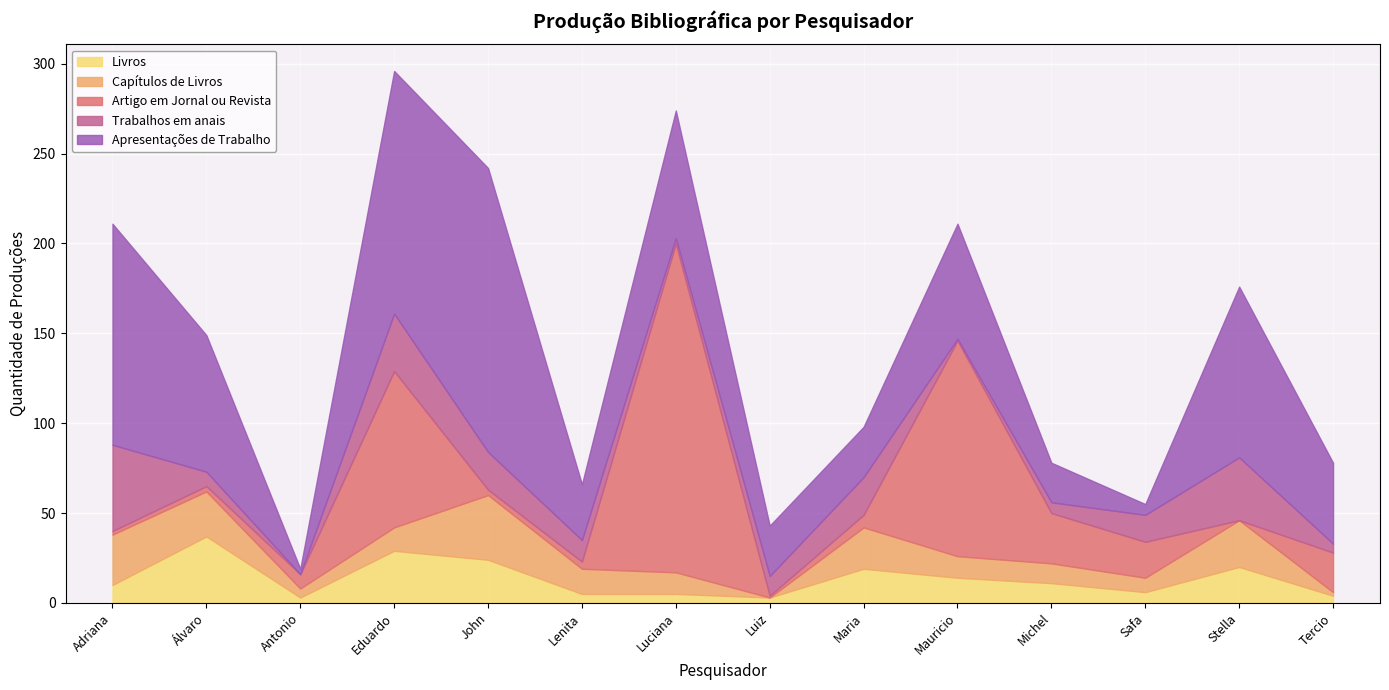

Reading left to right, what are all the values shown in this chart?

Livros: Adriana Zavaglia=10	Álvaro Silveira Faleiros=37	Antonio José Bezerra de Menezes Junior=3	Eduardo de Almeida Navarro=29	John Milton=24	Lenita Maria Rimoli Pisetta=5	Luciana Carvalho Fonseca=5	Luiz Antonio Lindo=3	Maria Silvia Cintra Martins=19	Mauricio Santana Dias=14	Michel Sleiman=11	Safa Alferd Abou Chahla Jubran=6	Stella Esther Ortweiler Tagnin=20	Tercio Loureiro Redondo=4
Capítulos de Livros: Adriana Zavaglia=28	Álvaro Silveira Faleiros=25	Antonio José Bezerra de Menezes Junior=5	Eduardo de Almeida Navarro=13	John Milton=36	Lenita Maria Rimoli Pisetta=14	Luciana Carvalho Fonseca=12	Luiz Antonio Lindo=0	Maria Silvia Cintra Martins=23	Mauricio Santana Dias=12	Michel Sleiman=11	Safa Alferd Abou Chahla Jubran=8	Stella Esther Ortweiler Tagnin=26	Tercio Loureiro Redondo=2
Artigo em Jornal ou Revista: Adriana Zavaglia=2	Álvaro Silveira Faleiros=3	Antonio José Bezerra de Menezes Junior=8	Eduardo de Almeida Navarro=87	John Milton=3	Lenita Maria Rimoli Pisetta=4	Luciana Carvalho Fonseca=183	Luiz Antonio Lindo=1	Maria Silvia Cintra Martins=7	Mauricio Santana Dias=120	Michel Sleiman=28	Safa Alferd Abou Chahla Jubran=20	Stella Esther Ortweiler Tagnin=0	Tercio Loureiro Redondo=22
Trabalhos em anais: Adriana Zavaglia=48	Álvaro Silveira Faleiros=8	Antonio José Bezerra de Menezes Junior=0	Eduardo de Almeida Navarro=32	John Milton=21	Lenita Maria Rimoli Pisetta=12	Luciana Carvalho Fonseca=3	Luiz Antonio Lindo=11	Maria Silvia Cintra Martins=21	Mauricio Santana Dias=1	Michel Sleiman=6	Safa Alferd Abou Chahla Jubran=15	Stella Esther Ortweiler Tagnin=35	Tercio Loureiro Redondo=5
Apresentações de Trabalho: Adriana Zavaglia=123	Álvaro Silveira Faleiros=76	Antonio José Bezerra de Menezes Junior=3	Eduardo de Almeida Navarro=135	John Milton=158	Lenita Maria Rimoli Pisetta=31	Luciana Carvalho Fonseca=71	Luiz Antonio Lindo=28	Maria Silvia Cintra Martins=28	Mauricio Santana Dias=64	Michel Sleiman=22	Safa Alferd Abou Chahla Jubran=6	Stella Esther Ortweiler Tagnin=95	Tercio Loureiro Redondo=45